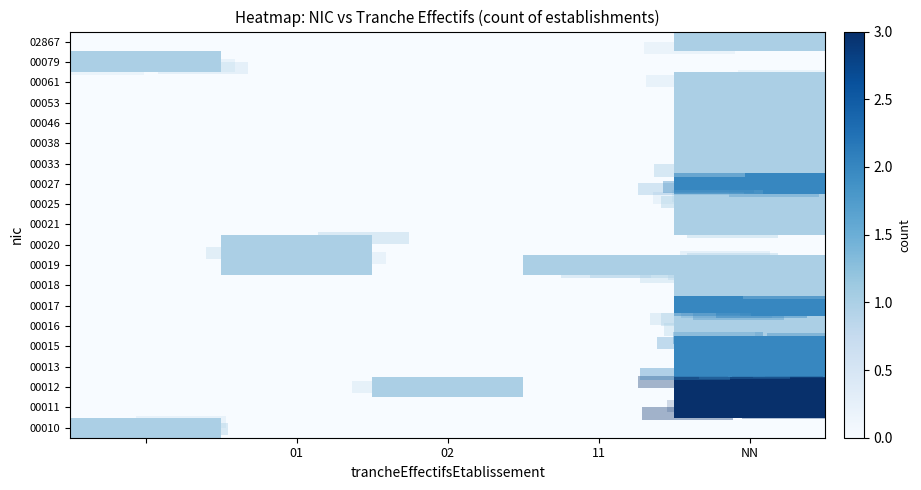

At how many categories does at least one series exceed 2?

1